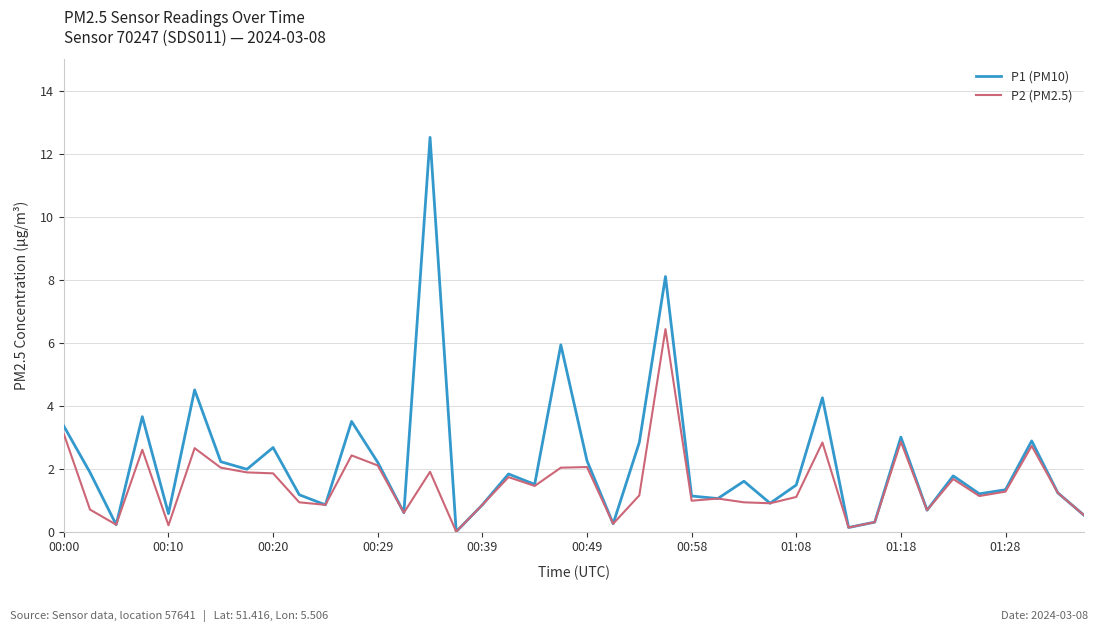

What is the maximum value for P1 (PM10)?

12.5